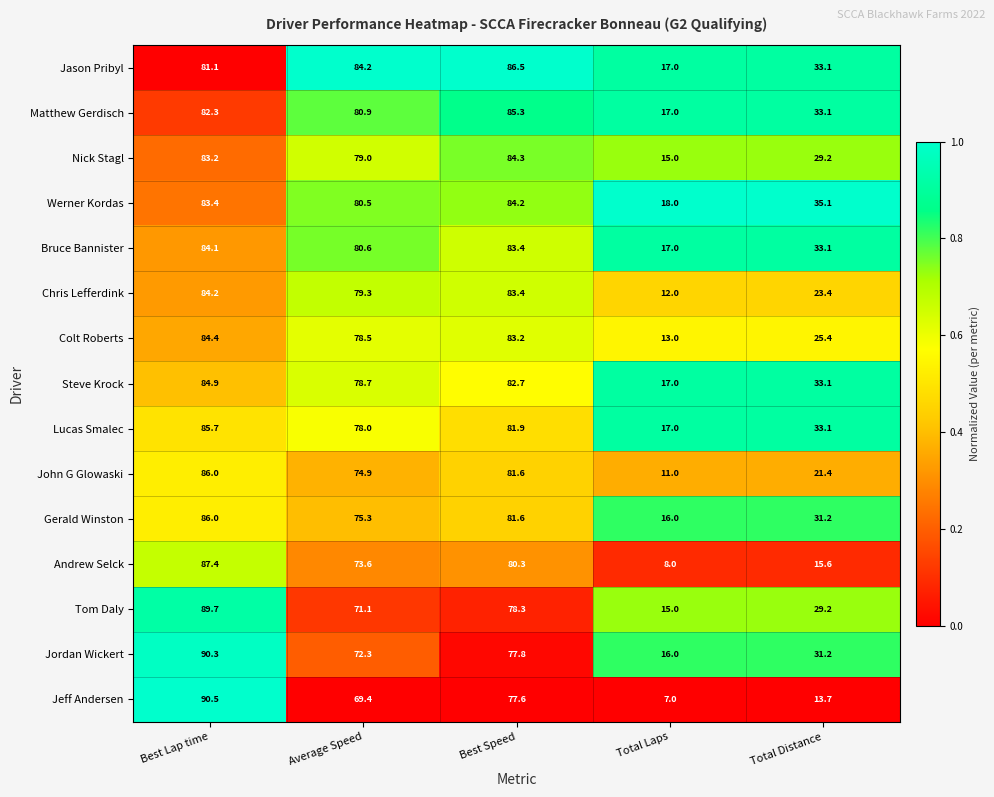

The value of Chris Lefferdink at Average Speed is 79.3. True or false?

True